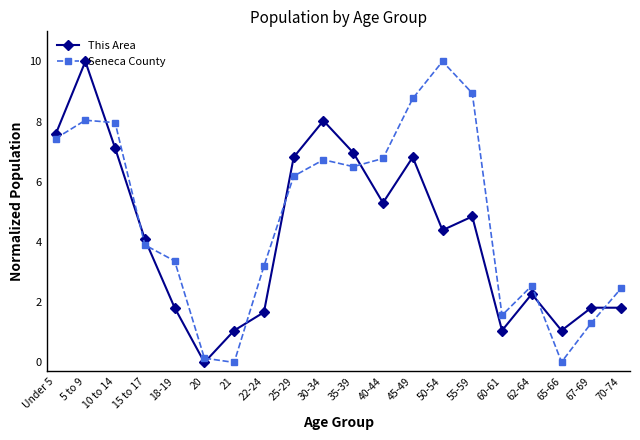

Where is the first local minimum for This Area?

20